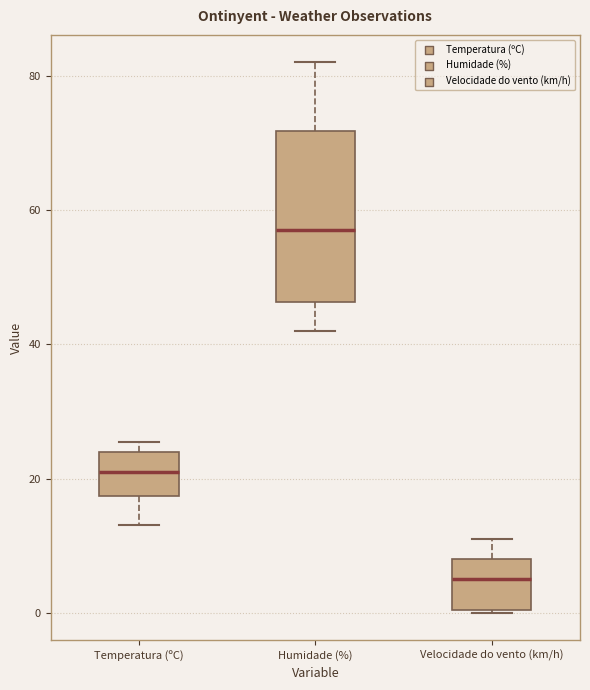

Where is the upper edge of the box for Temperatura (ºC) on the y-axis? The values are not printed on the chart, so give them approximately, as read against the axis.

24